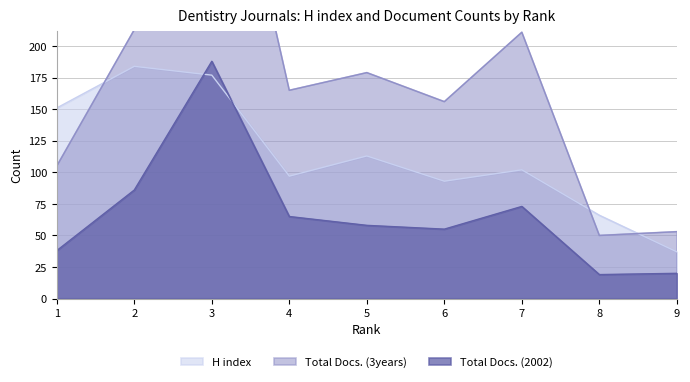

In Total Docs. (2002), how many points are higher than both neighbors (excluding endpoints)?

2